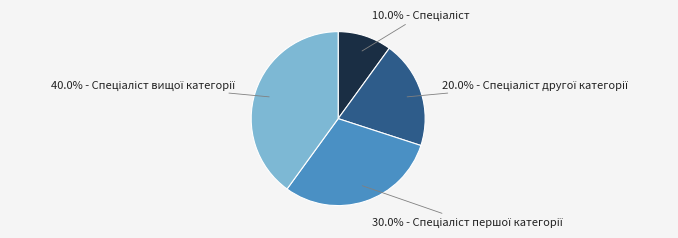

Does any single category account for the majority?

No